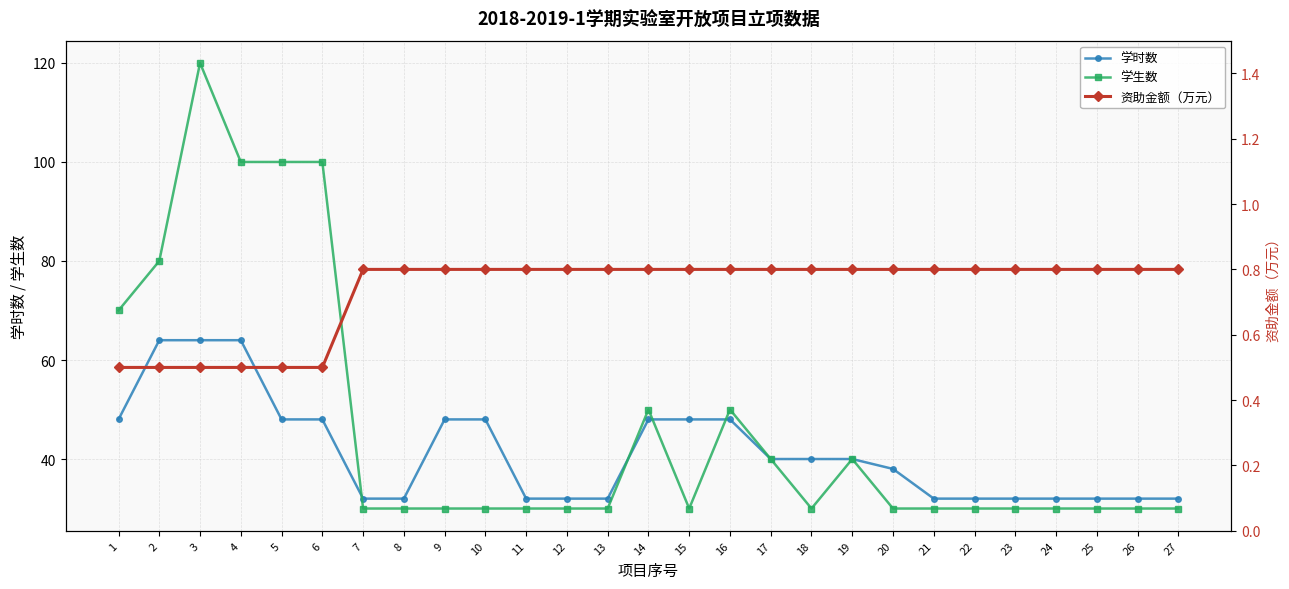

Reading left to right, transcribe all the data shown in this chart.

学时数: 1=48.0	2=64.0	3=64.0	4=64.0	5=48.0	6=48.0	7=32.0	8=32.0	9=48.0	10=48.0	11=32.0	12=32.0	13=32.0	14=48.0	15=48.0	16=48.0	17=40.0	18=40.0	19=40.0	20=38.0	21=32.0	22=32.0	23=32.0	24=32.0	25=32.0	26=32.0	27=32.0
学生数: 1=70.0	2=80.0	3=120.0	4=100.0	5=100.0	6=100.0	7=30.0	8=30.0	9=30.0	10=30.0	11=30.0	12=30.0	13=30.0	14=50.0	15=30.0	16=50.0	17=40.0	18=30.0	19=40.0	20=30.0	21=30.0	22=30.0	23=30.0	24=30.0	25=30.0	26=30.0	27=30.0
资助金额（万元）: 1=0.5	2=0.5	3=0.5	4=0.5	5=0.5	6=0.5	7=0.8	8=0.8	9=0.8	10=0.8	11=0.8	12=0.8	13=0.8	14=0.8	15=0.8	16=0.8	17=0.8	18=0.8	19=0.8	20=0.8	21=0.8	22=0.8	23=0.8	24=0.8	25=0.8	26=0.8	27=0.8